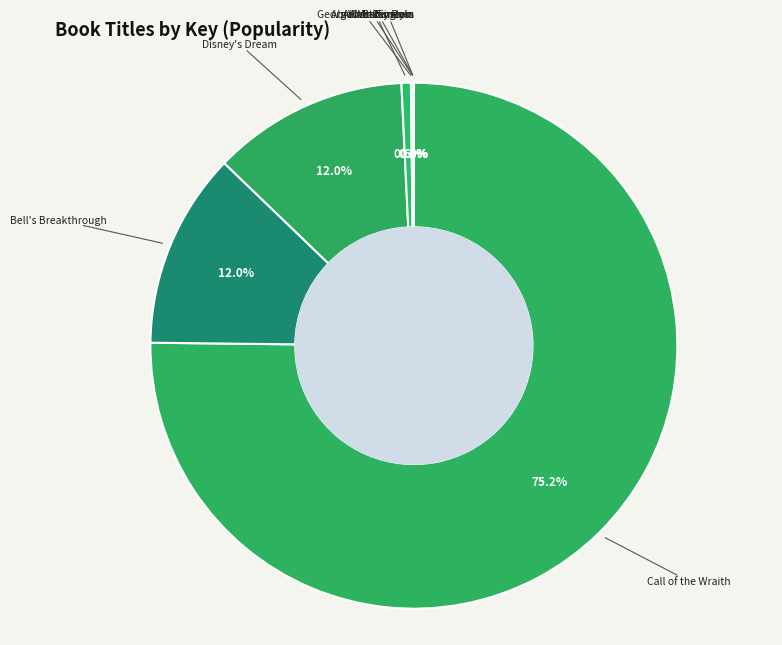

To the nearest percent, what is the average slice percentage?

12%